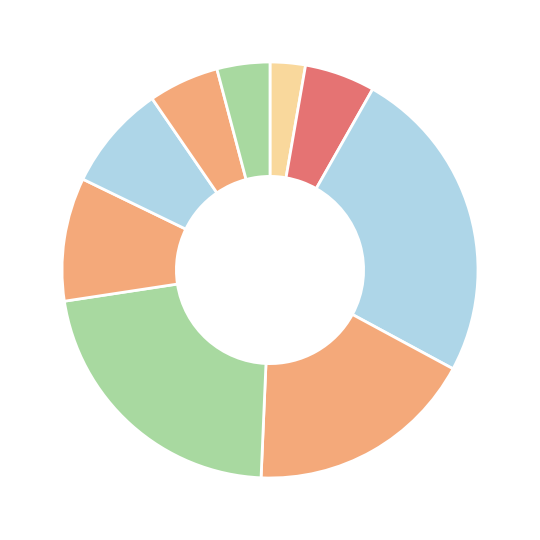

Is there any slice that represents more than half of the pie?

No